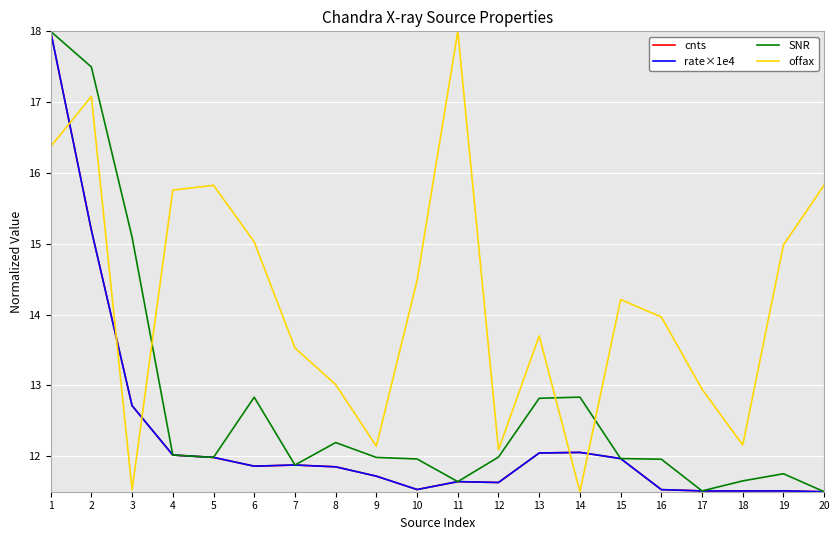

What is the sum of all rate×1e4 values?

245.7